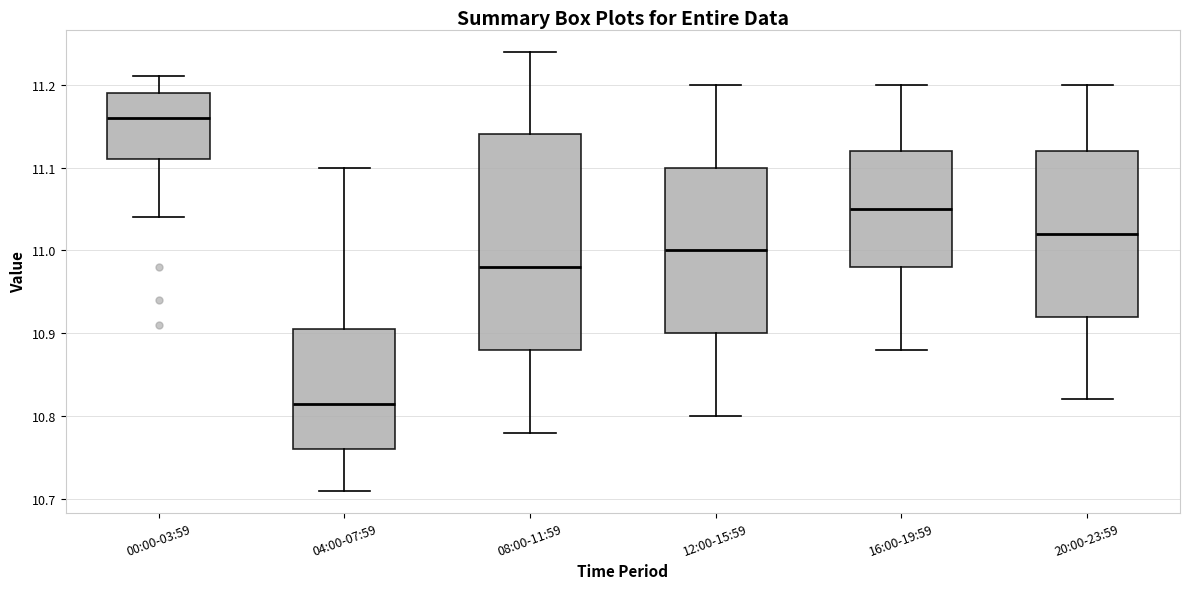

Which box has the lowest median line?

04:00-07:59